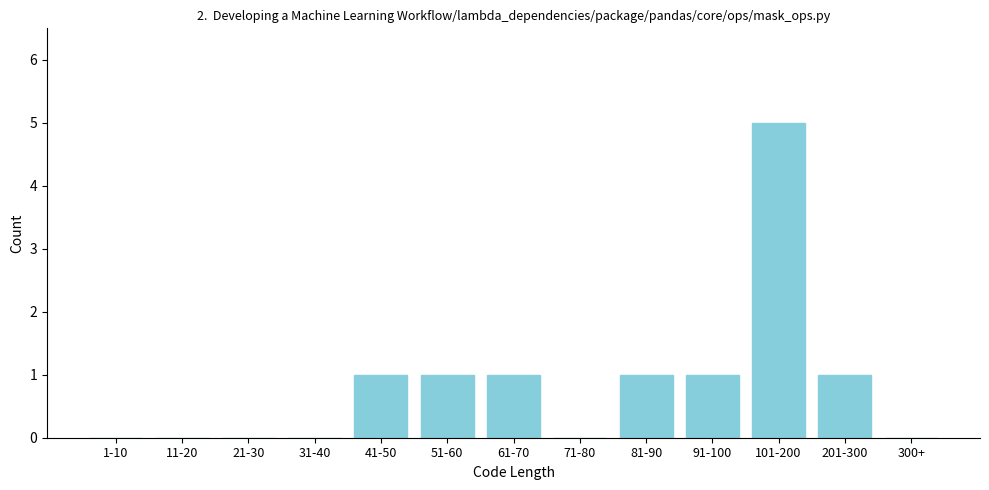

Reading right to left, list all the values displayed in this chart.

300+=0	201-300=1	101-200=5	91-100=1	81-90=1	71-80=0	61-70=1	51-60=1	41-50=1	31-40=0	21-30=0	11-20=0	1-10=0